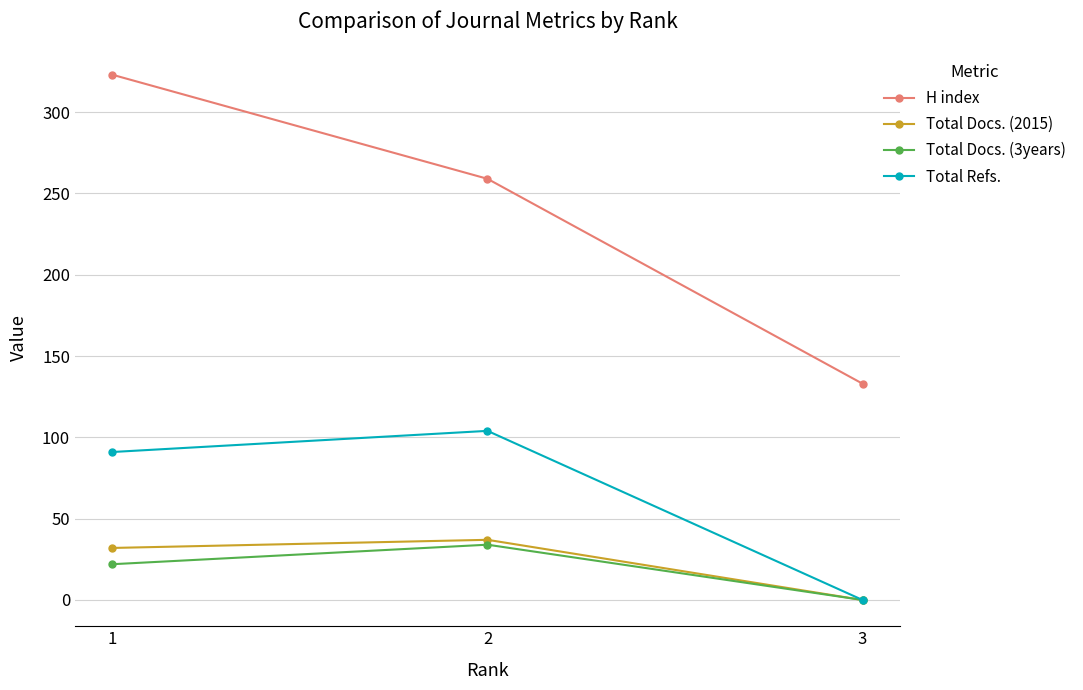

List the labels in order of Total Docs. (2015) value, largest first.

2, 1, 3